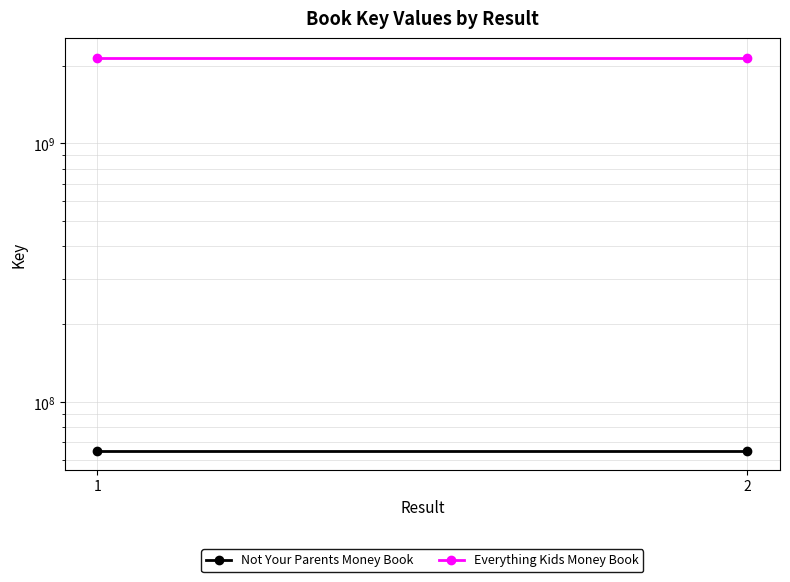

Which has a higher value, 2 or 1?

2